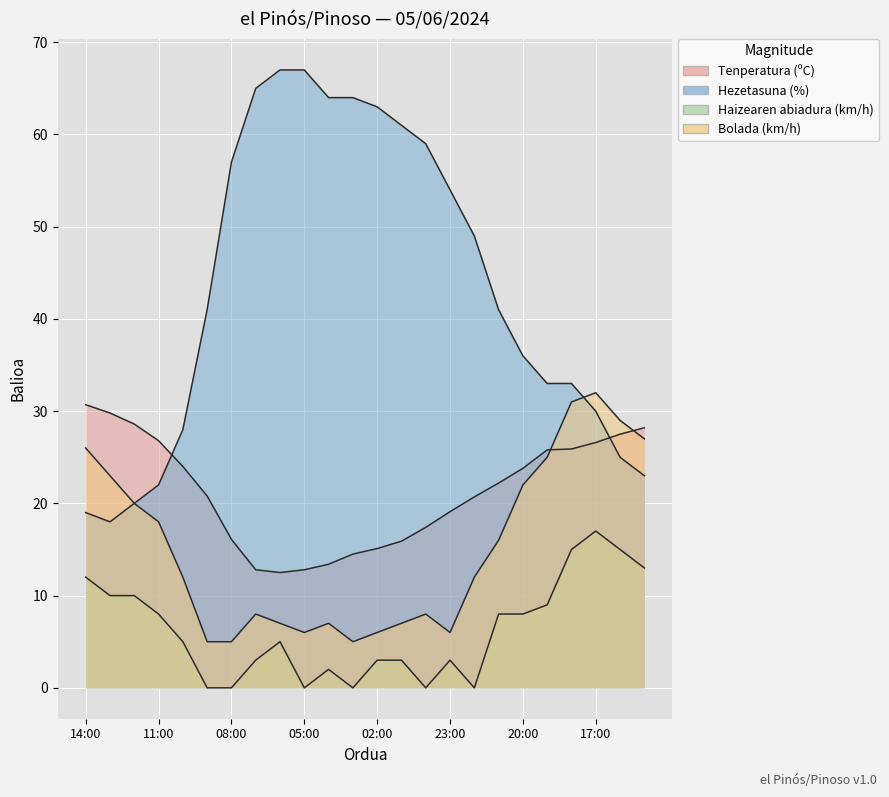

What position from the left is 05:00?

10